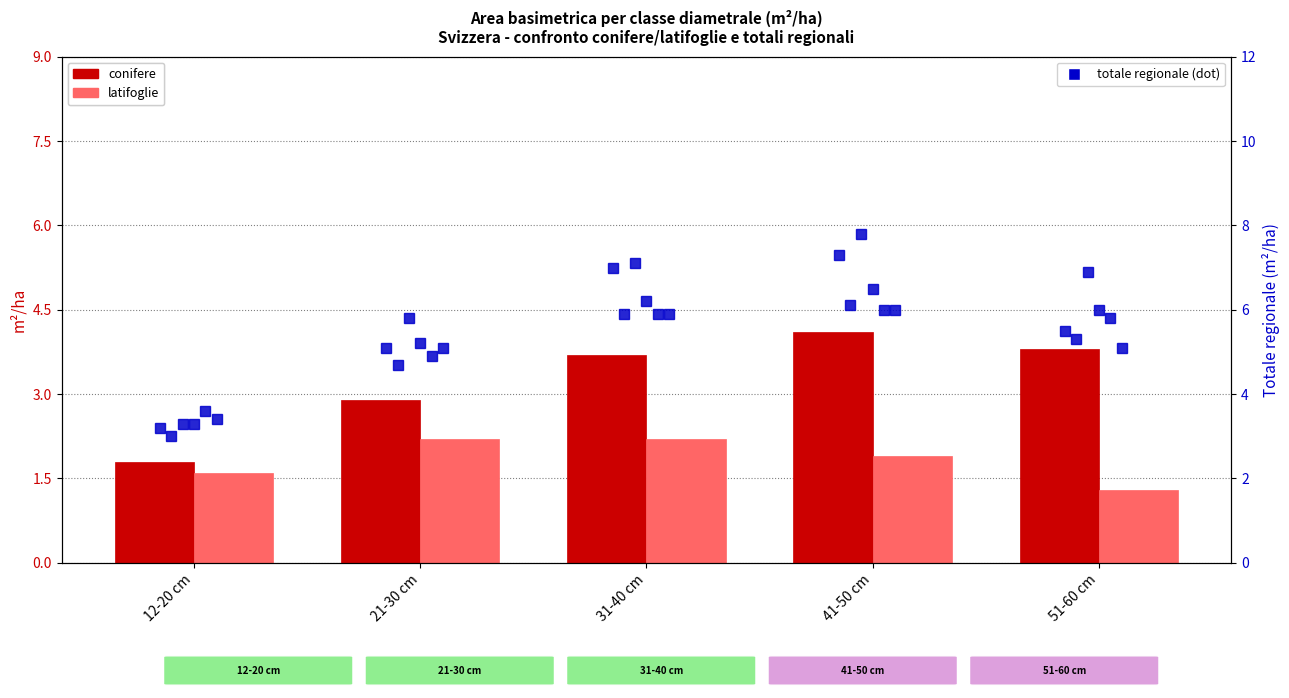

What is the difference between the maximum and second lowest values in the latifoglie series?

0.6